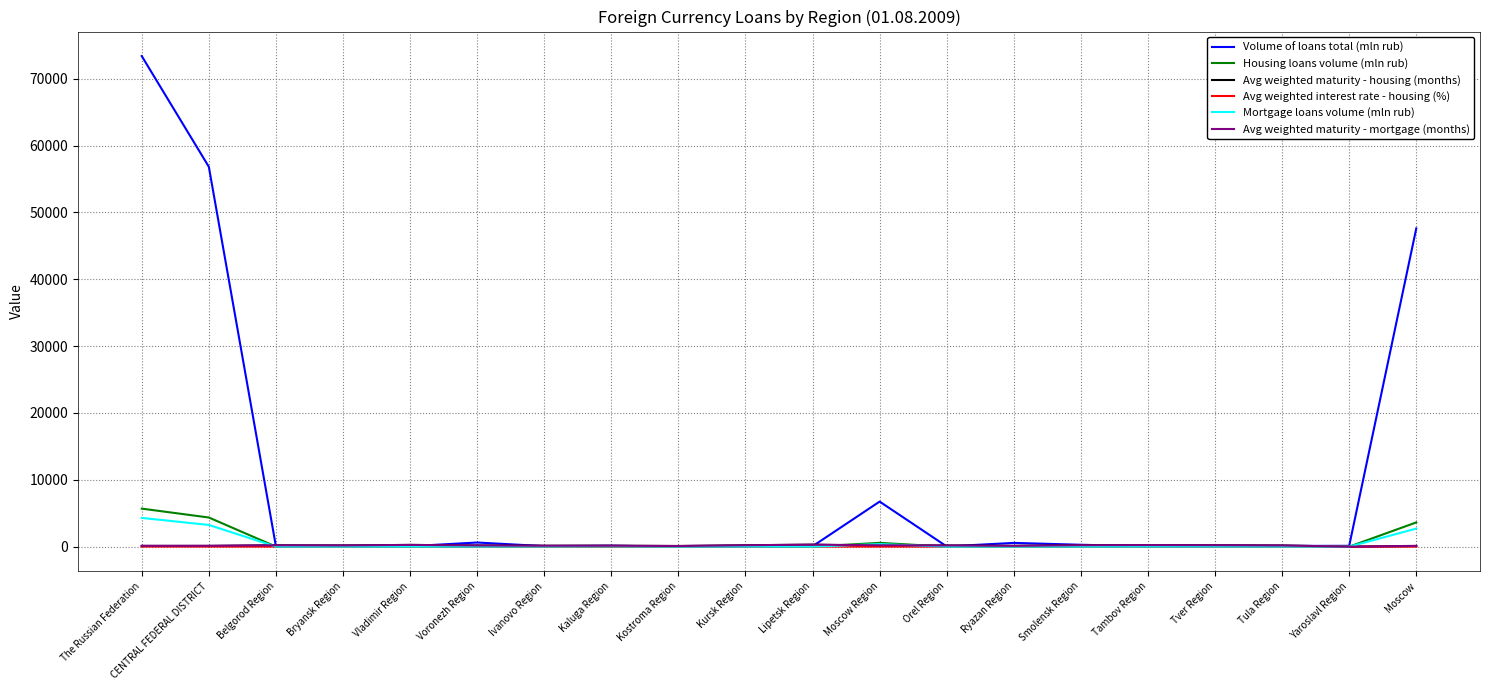

What is the difference between the maximum and minimum values in the Housing loans volume (mln rub) series?

5690.5